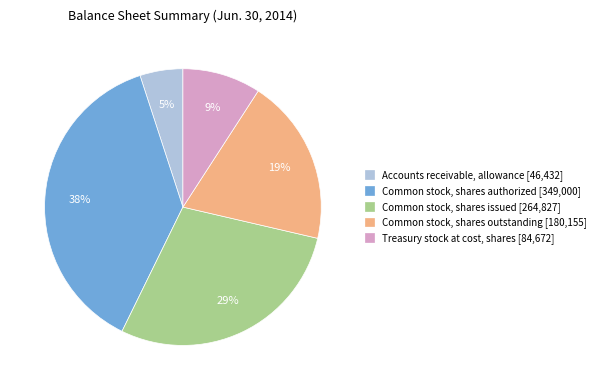

Is it true that Treasury stock at cost, shares is 9% of the pie?

True